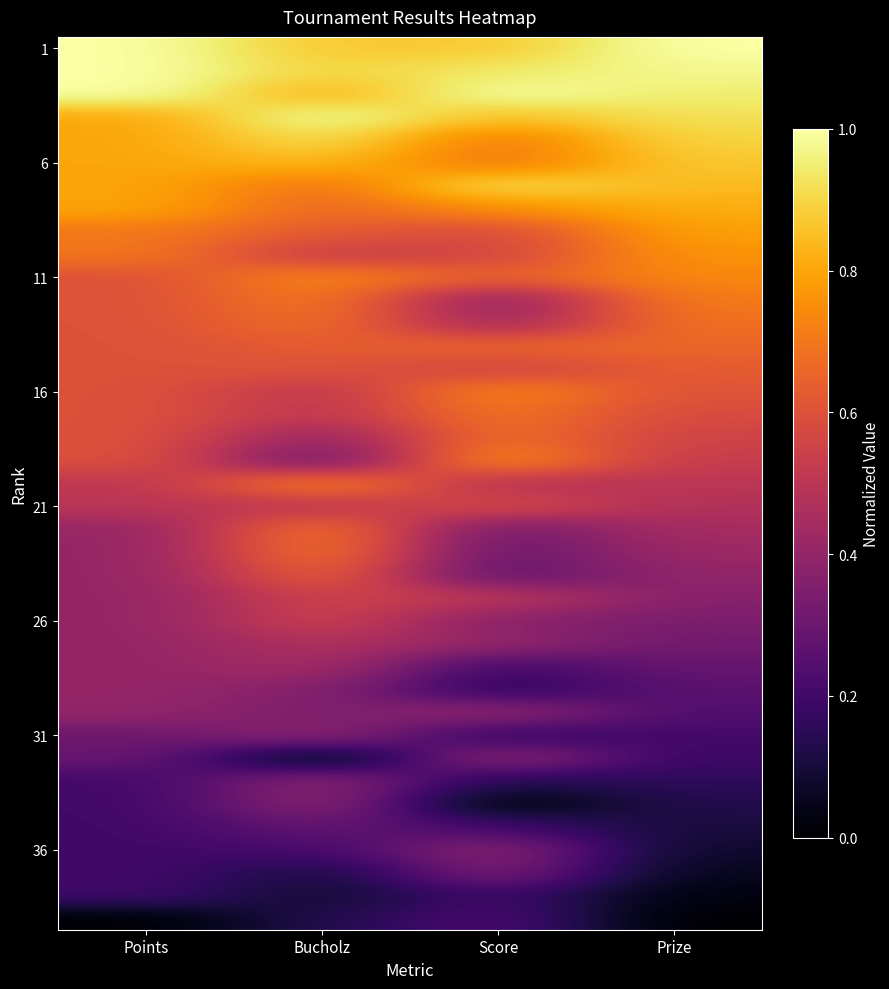

What is the difference between the highest and lowest values at Bucholz?

1.0